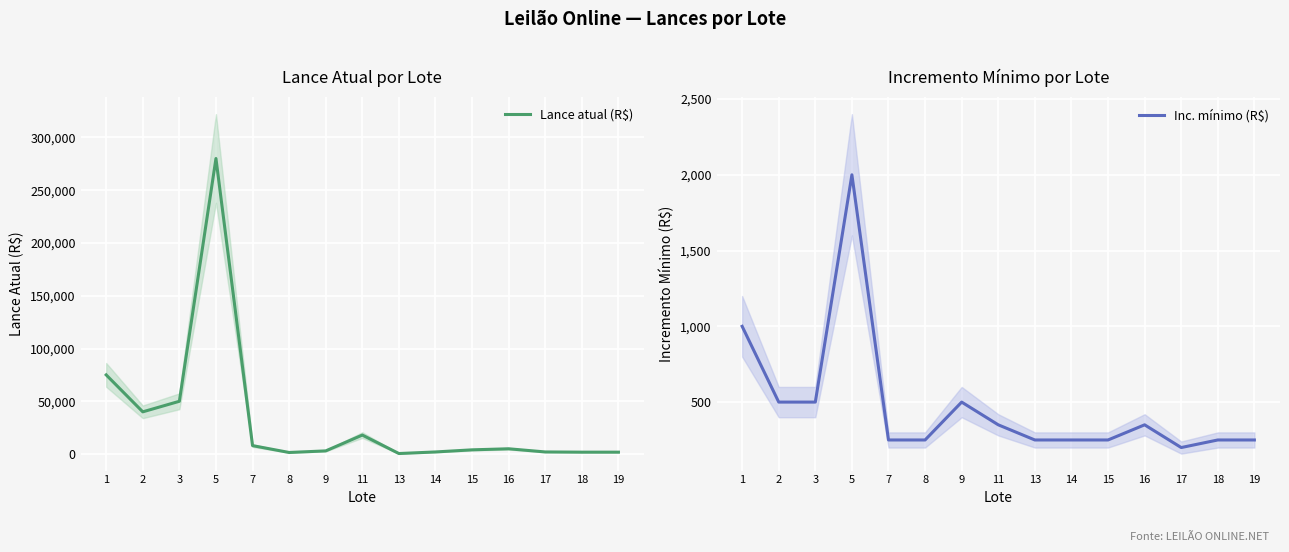

Which has a higher value, 14 or 15?

15